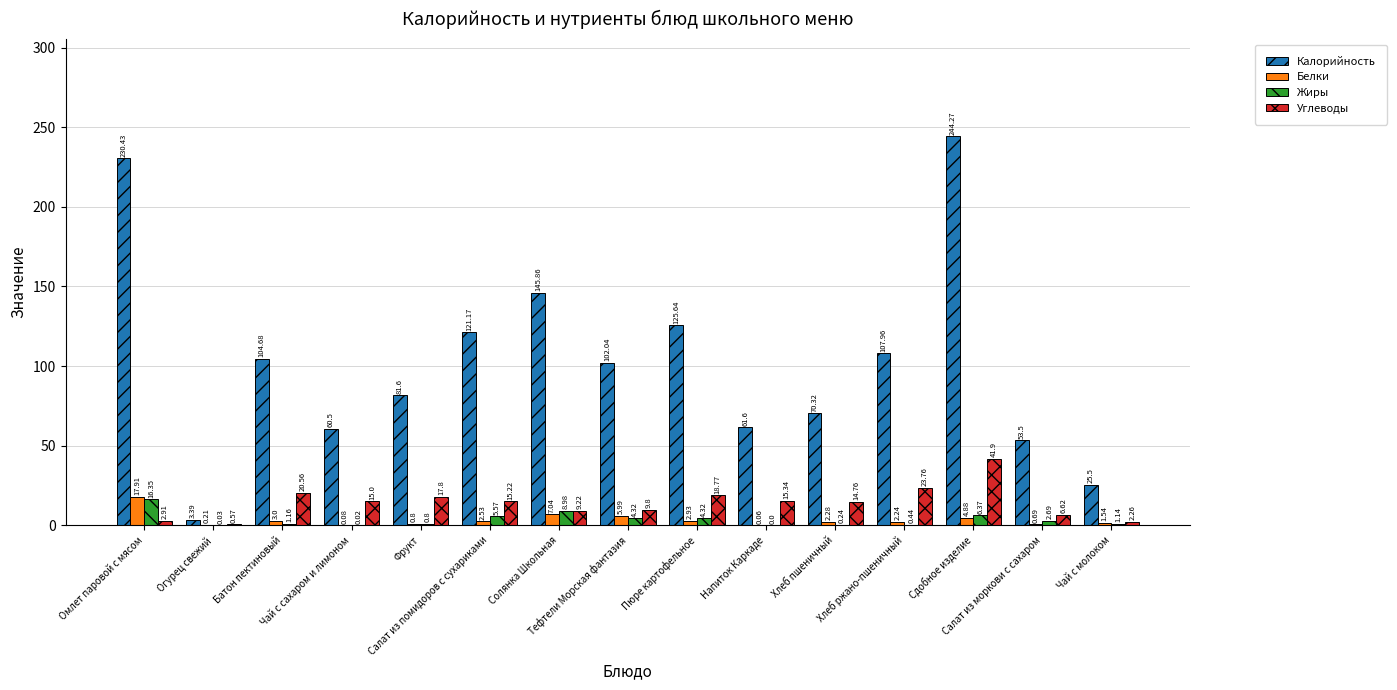

Which series has the largest total across all categories?

Калорийность